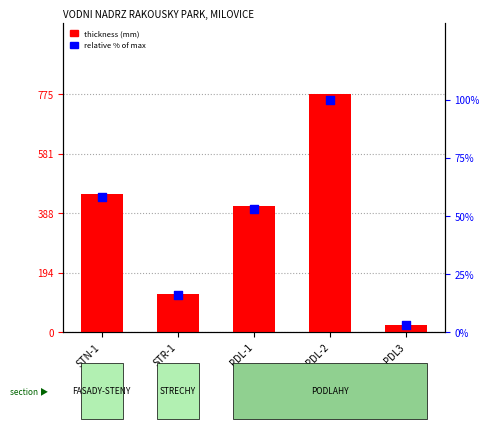

Which series reaches the minimum Y coordinate?

relative % of max